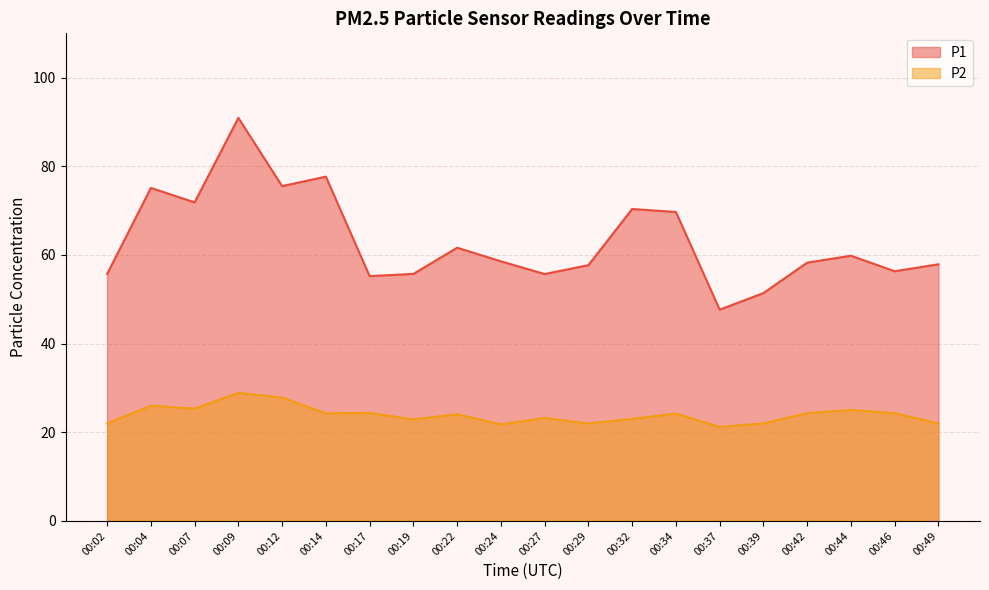

In P1, how many points are higher than both neighbors (excluding endpoints)?

6